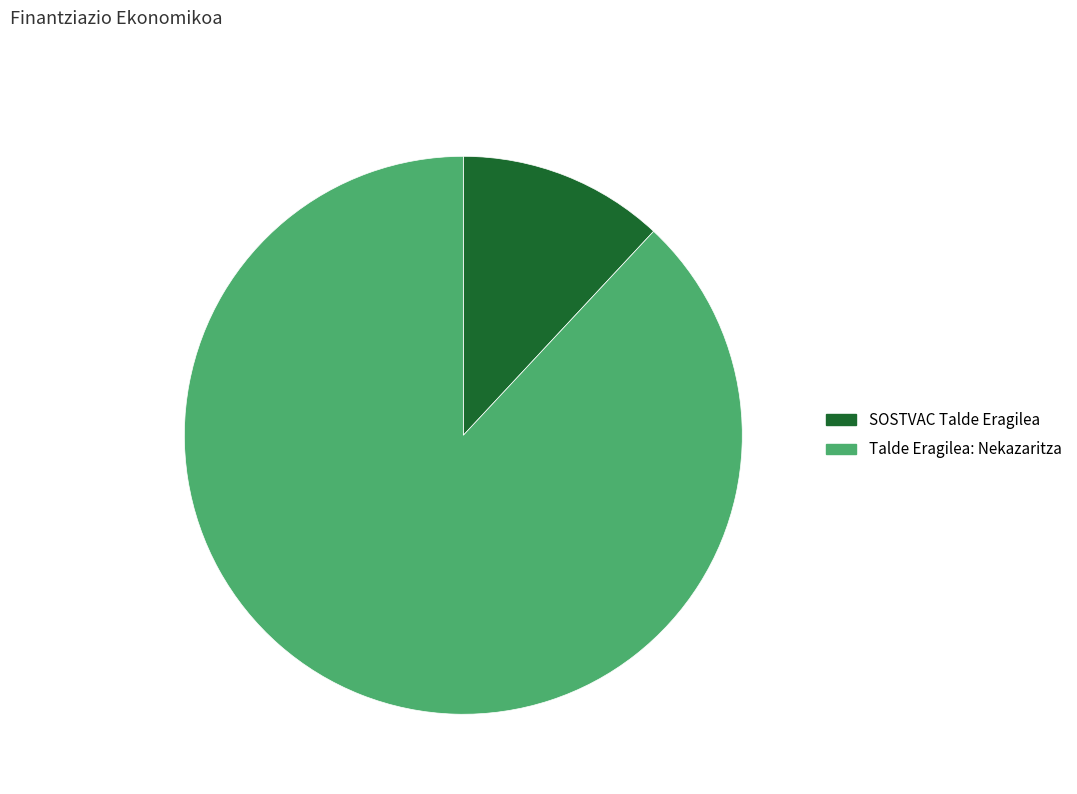

What is the largest slice in the pie chart?

Talde Eragilea: Nekazaritza